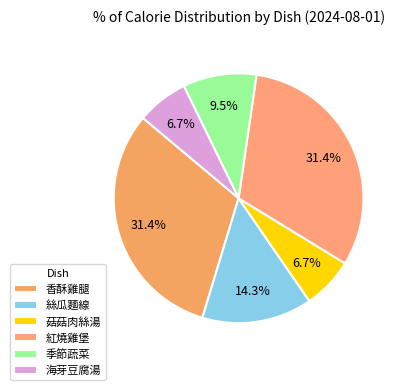

Combined, do 絲瓜麵線 and 海芽豆腐湯 account for over 50%?

No